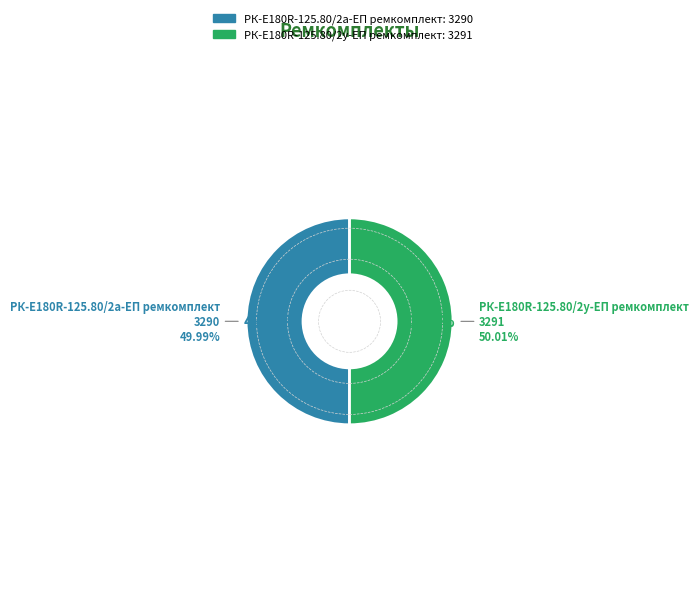

Rank the categories by value from lowest to highest.

РК-E180R-125.80/2а-ЕП ремкомплект, РК-E180R-125.80/2у-ЕП ремкомплект